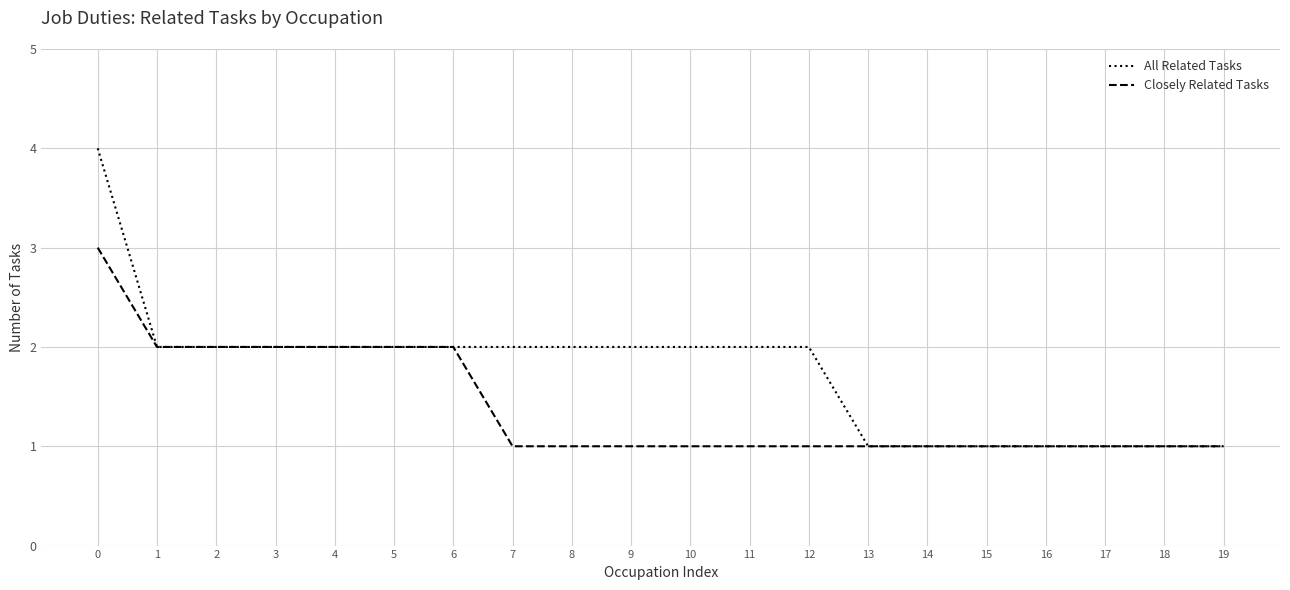

Which series has the widest spread of values?

All Related Tasks